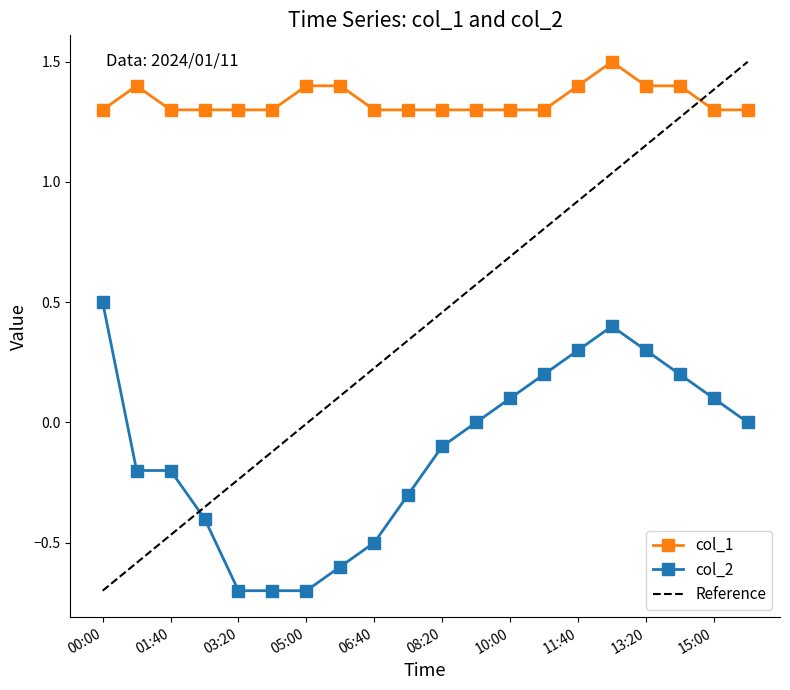

What is the minimum value for col_2?

-0.7